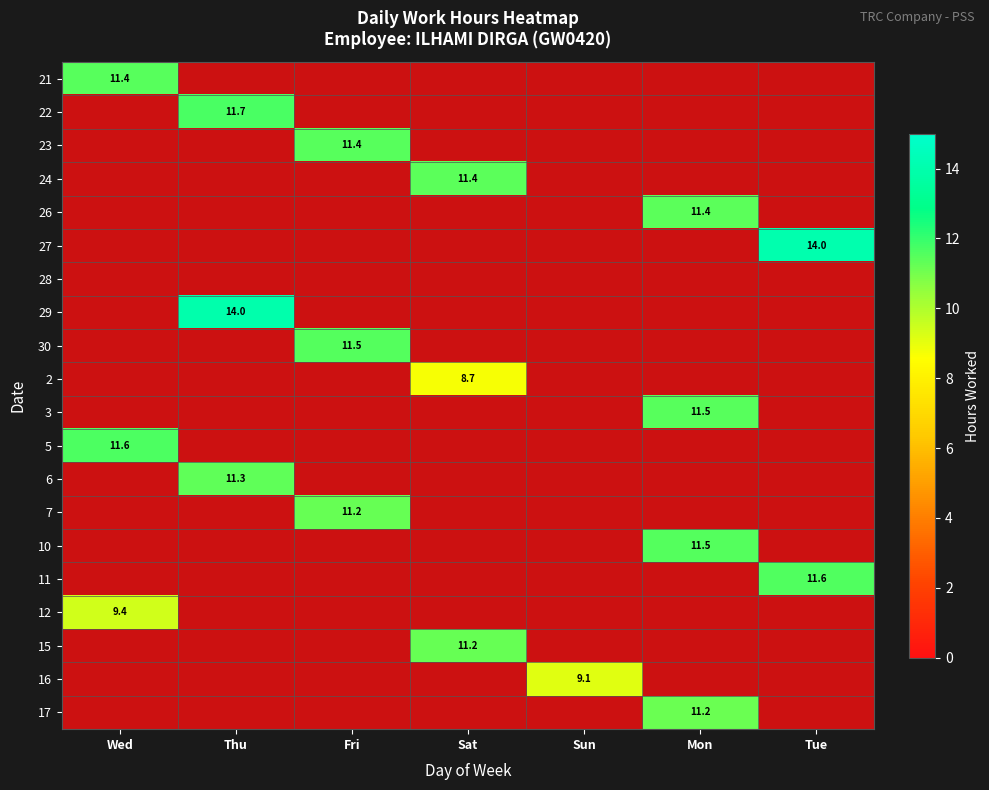

How many values in the 24 series exceed 11?

1